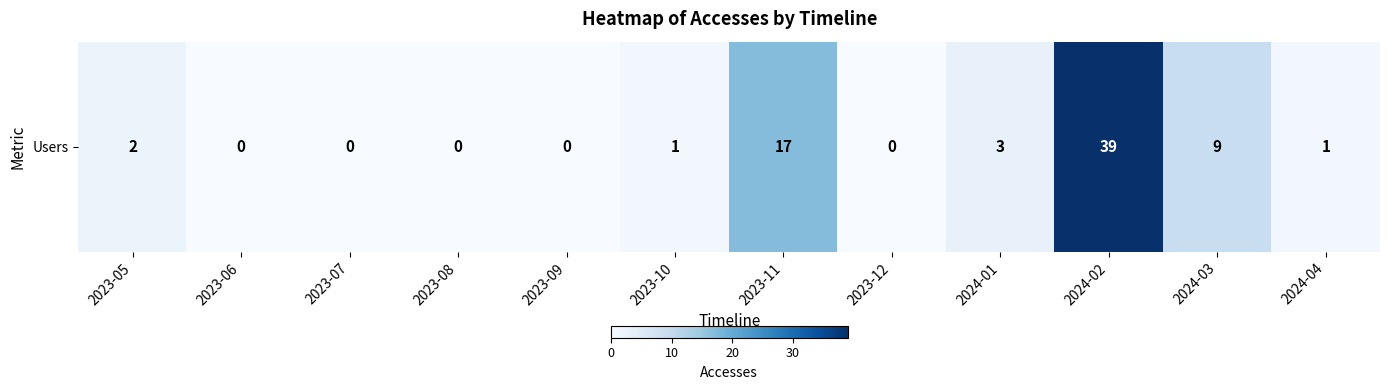

True or false: the data shows 3 at 2024-01.

True